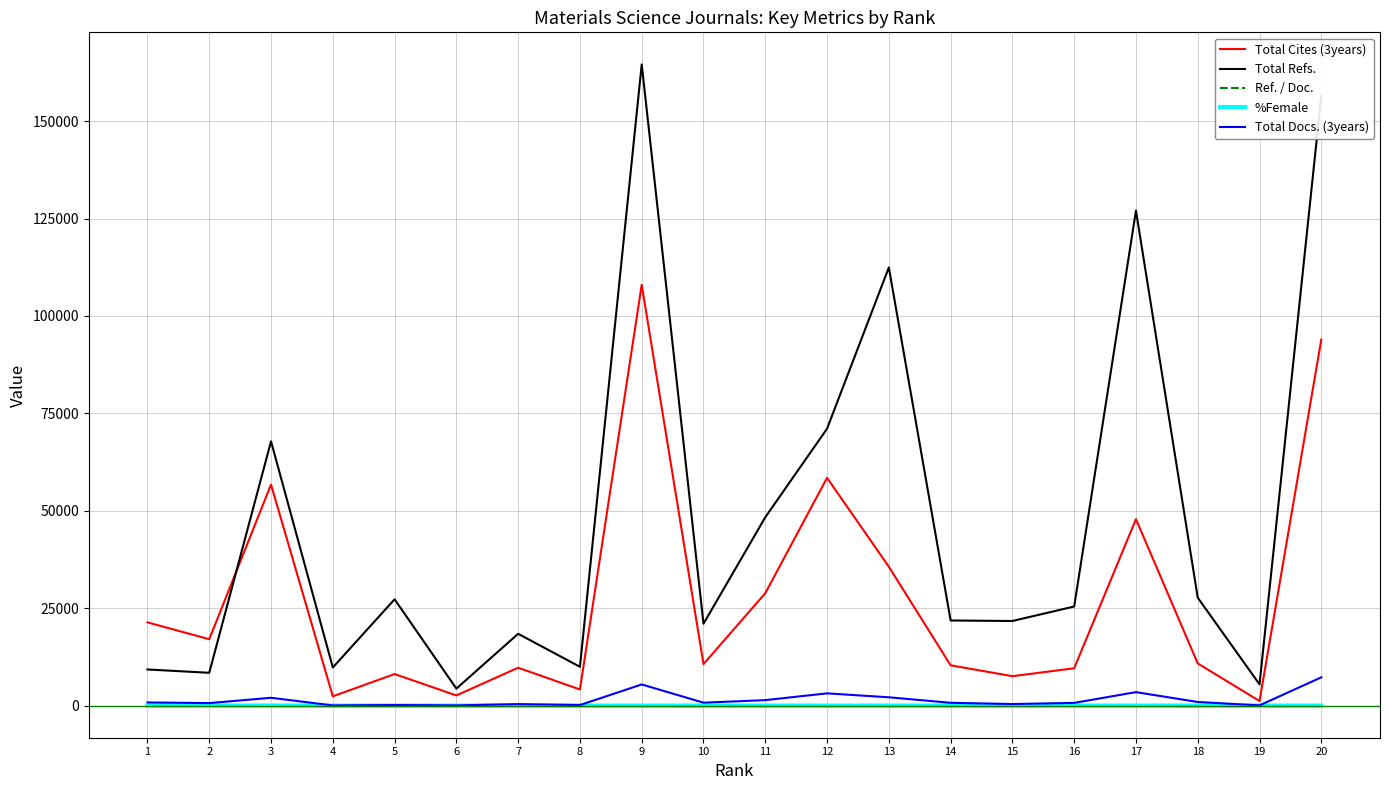

What is the difference between the second highest and minimum values in the Ref. / Doc. series?

32.3